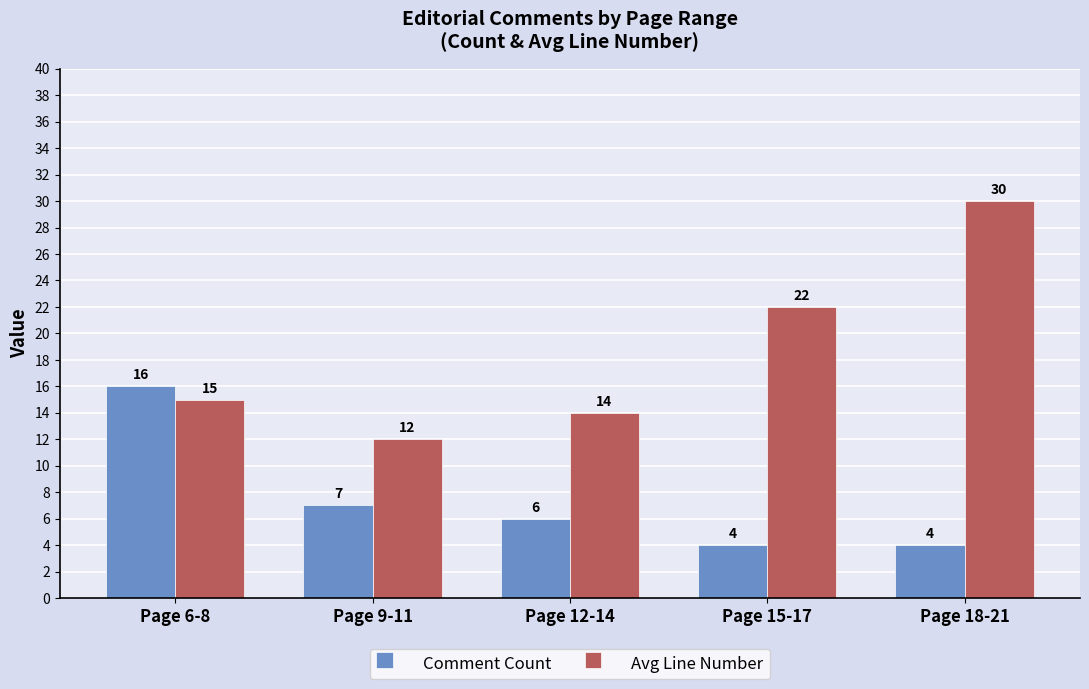

Reading left to right, transcribe all the data shown in this chart.

Comment Count: Page 6-8=16	Page 9-11=7	Page 12-14=6	Page 15-17=4	Page 18-21=4
Avg Line Number: Page 6-8=15	Page 9-11=12	Page 12-14=14	Page 15-17=22	Page 18-21=30